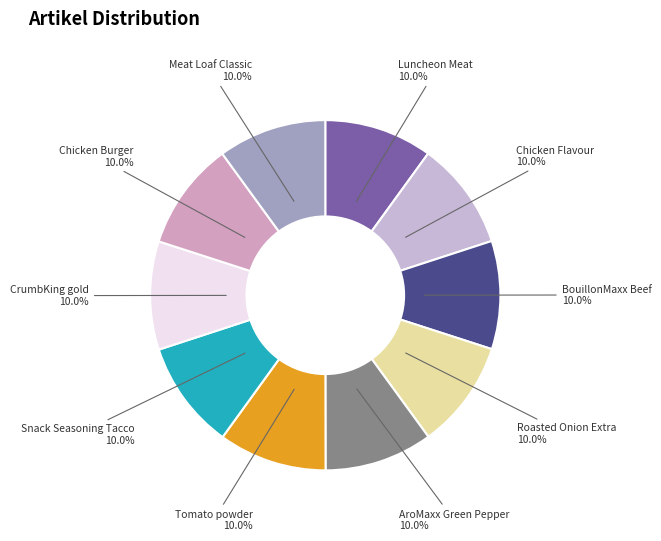

How many segments does this pie chart have?

10